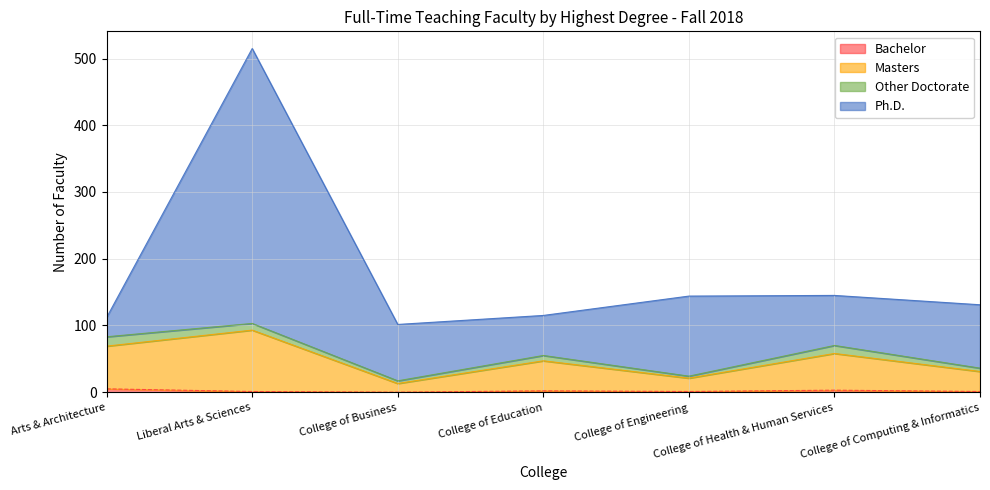

At which category is the sum across all series the highest?

Liberal Arts & Sciences